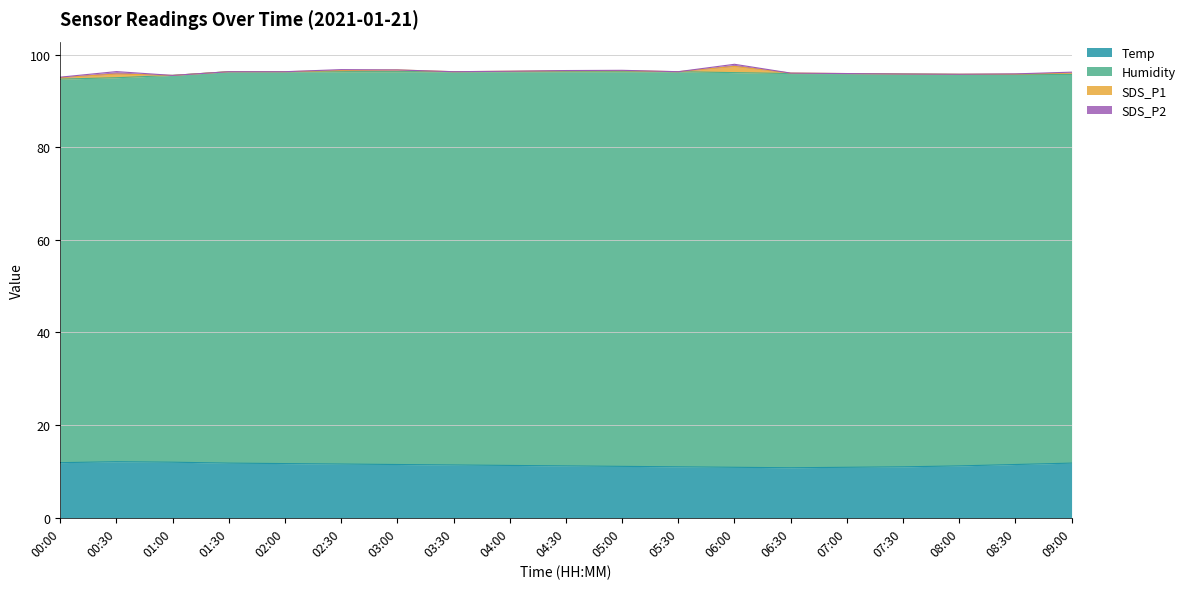

Reading left to right, what are all the values shown in this chart?

Temp: 00:00=11.9	00:30=12.1	01:00=12.0	01:30=11.8	02:00=11.7	02:30=11.6	03:00=11.5	03:30=11.4	04:00=11.3	04:30=11.2	05:00=11.1	05:30=11.0	06:00=10.9	06:30=10.8	07:00=10.9	07:30=11.0	08:00=11.2	08:30=11.5	09:00=11.8
Humidity: 00:00=82.8	00:30=82.9	01:00=83.5	01:30=84.5	02:00=84.6	02:30=84.7	03:00=84.8	03:30=84.9	04:00=85.0	04:30=85.1	05:00=85.2	05:30=85.3	06:00=85.2	06:30=85.1	07:00=85.0	07:30=84.8	08:00=84.5	08:30=84.2	09:00=83.9
SDS_P1: 00:00=0.3	00:30=0.8	01:00=0.0	01:30=0.0	02:00=0.0	02:30=0.2	03:00=0.4	03:30=0.0	04:00=0.1	04:30=0.2	05:00=0.2	05:30=0.0	06:00=1.4	06:30=0.1	07:00=0.0	07:30=0.0	08:00=0.1	08:30=0.1	09:00=0.3
SDS_P2: 00:00=0.1	00:30=0.5	01:00=0.0	01:30=0.0	02:00=0.0	02:30=0.2	03:00=0.0	03:30=0.0	04:00=0.0	04:30=0.1	05:00=0.1	05:30=0.0	06:00=0.5	06:30=0.0	07:00=0.0	07:30=0.0	08:00=0.0	08:30=0.1	09:00=0.2